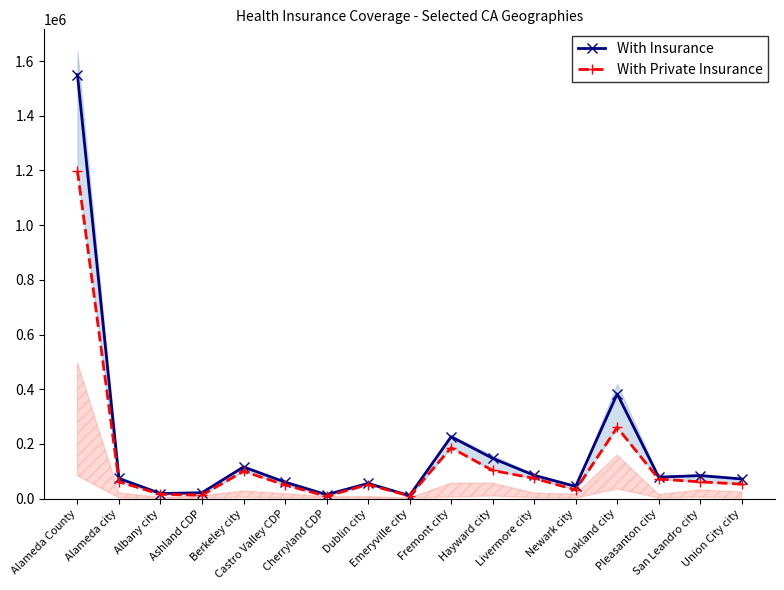

Rank the series at Albany city from highest to lowest value.

With Insurance, With Private Insurance